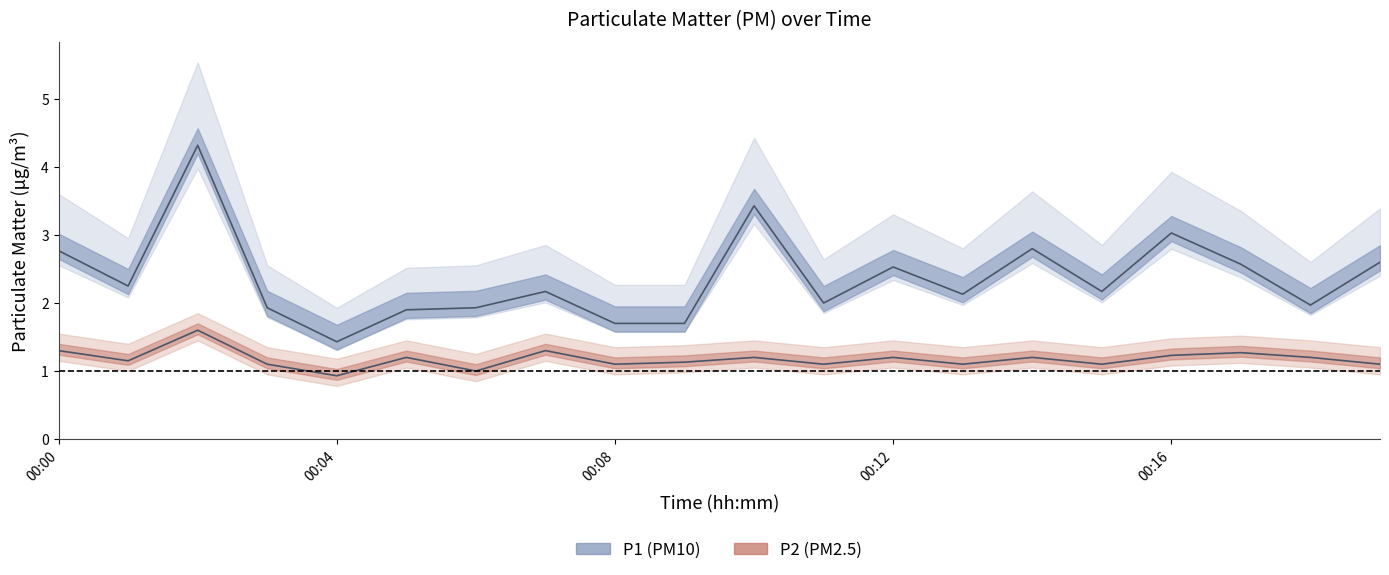

Rank the series by their maximum value, from lowest to highest.

P2, P1